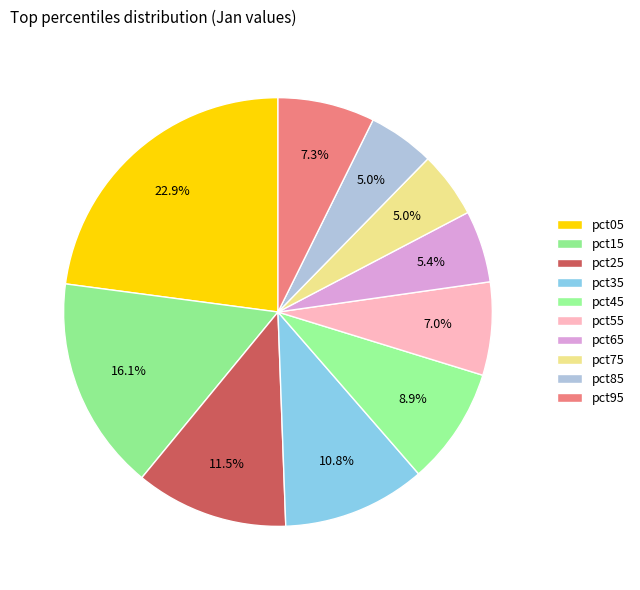

Does any single category account for the majority?

No